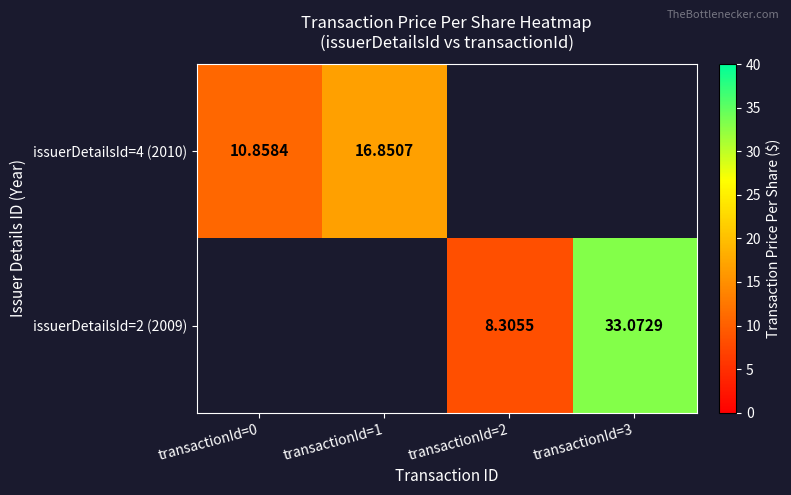

At how many categories does at least one series exceed 17?

1